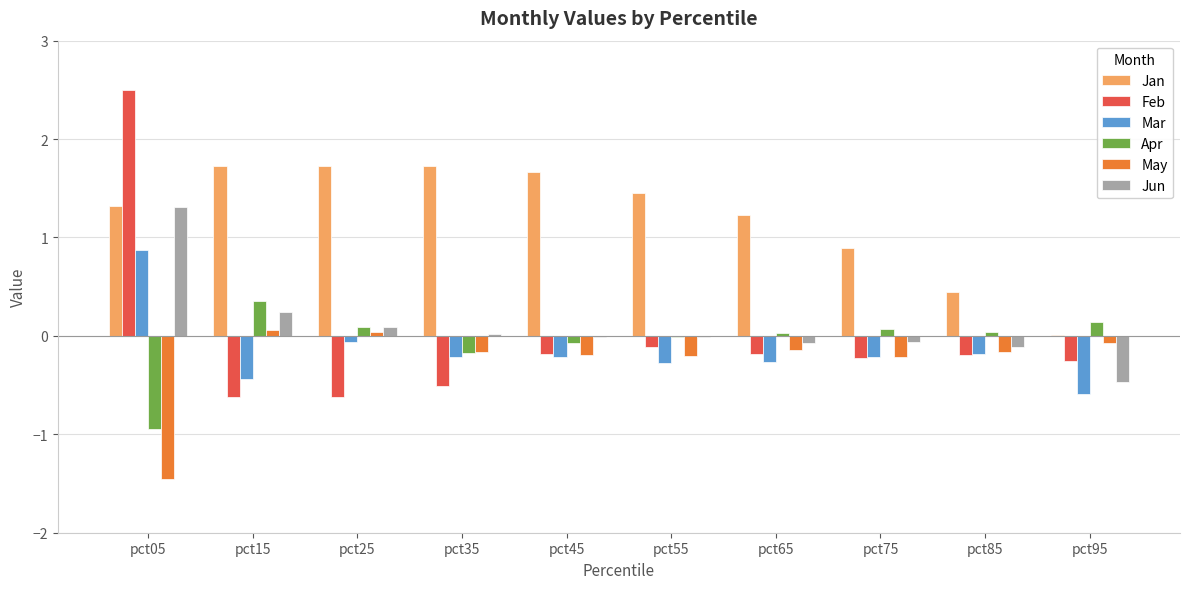

Which series has the largest total across all categories?

Jan